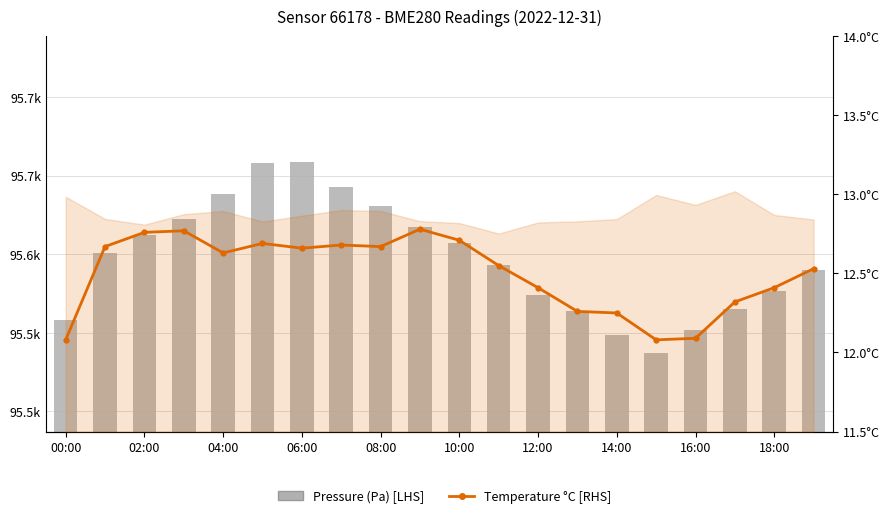

Rank the series by their average value, from highest to lowest.

pressure, temperature